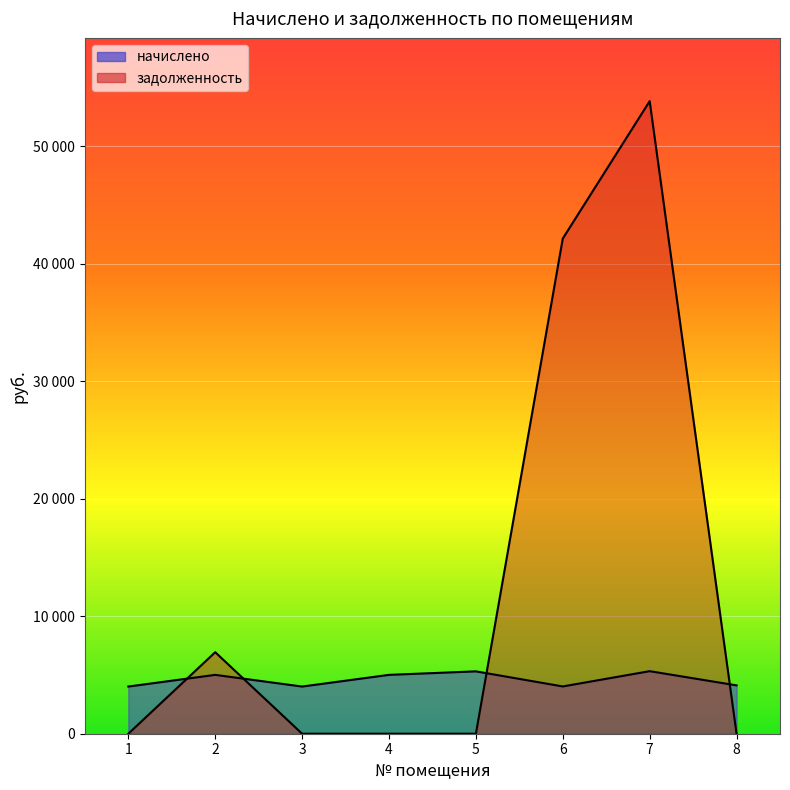

What is the value of the начислено point at the 6th from the left?

4024.1